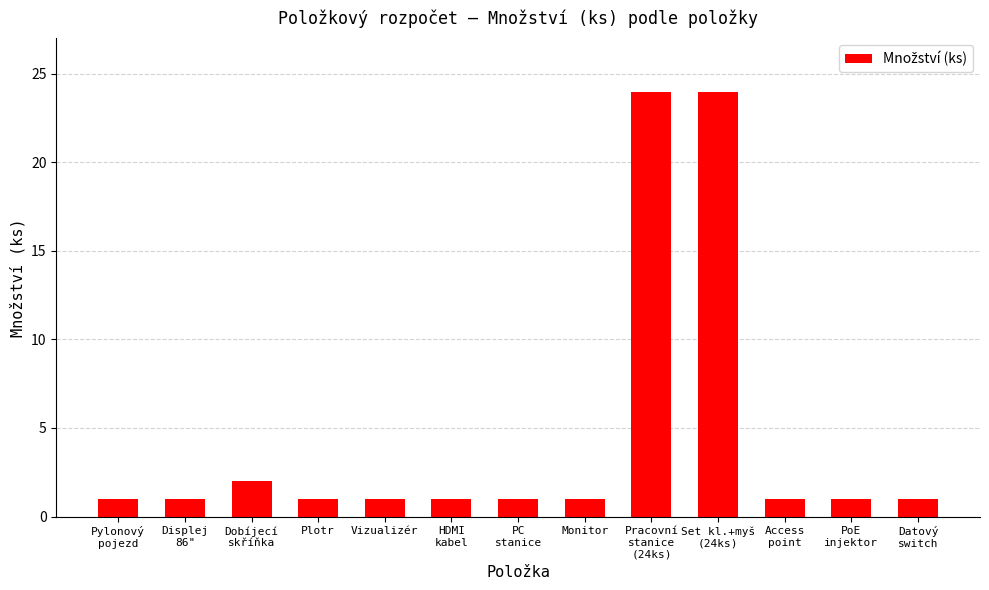

What is the average value?

5